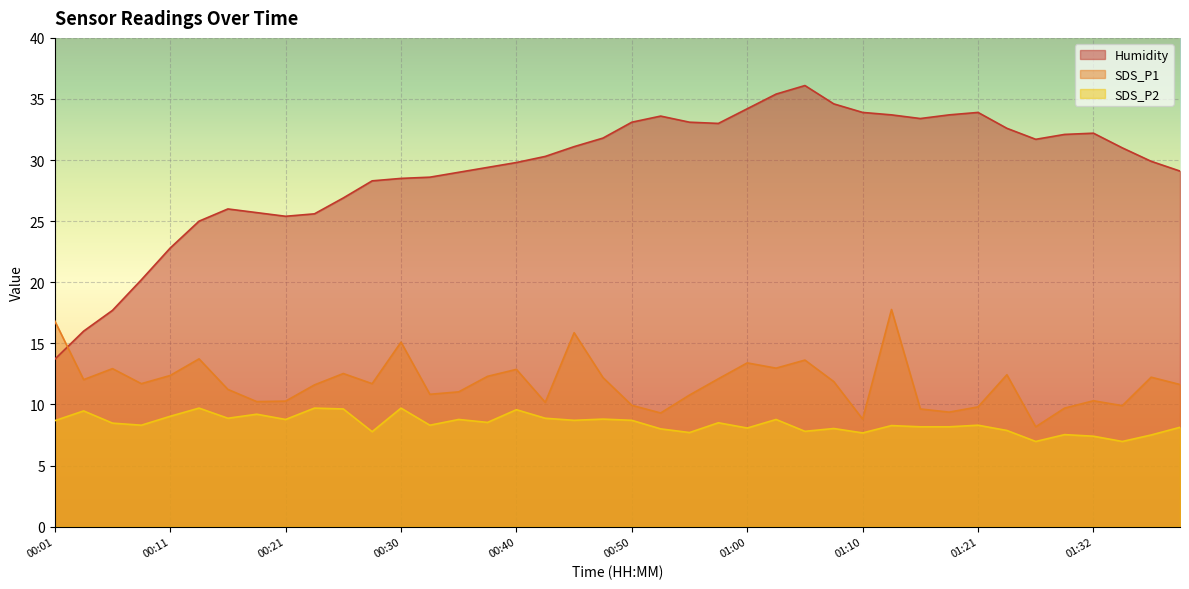

What is the spread (max minus min) of values at 00:30?

18.8